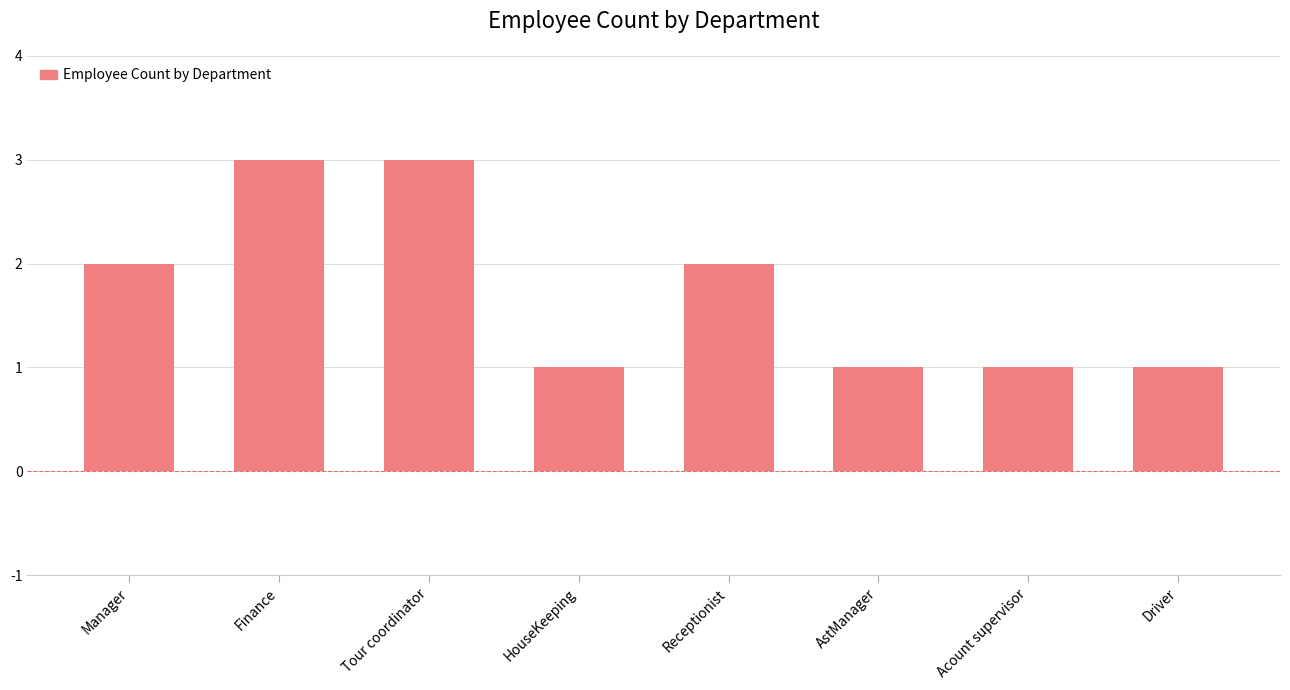

Which has a higher value, Receptionist or HouseKeeping?

Receptionist